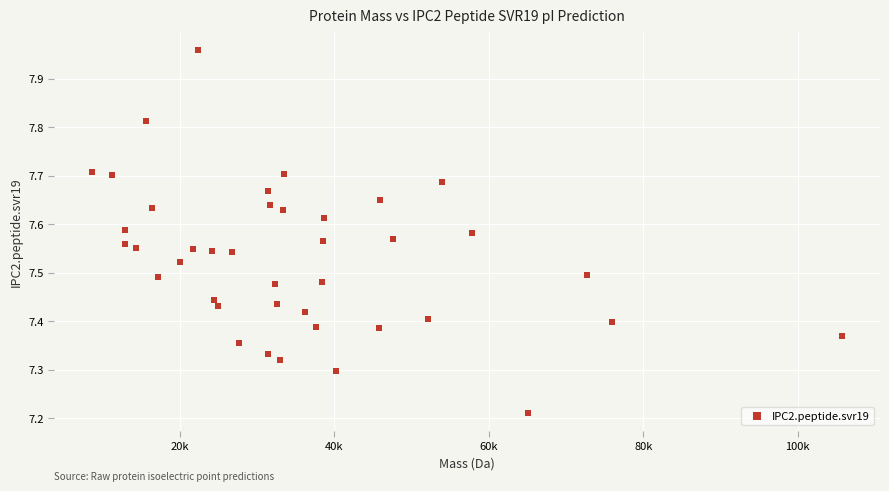

What is the range of X values (max minus min)?

97212.3